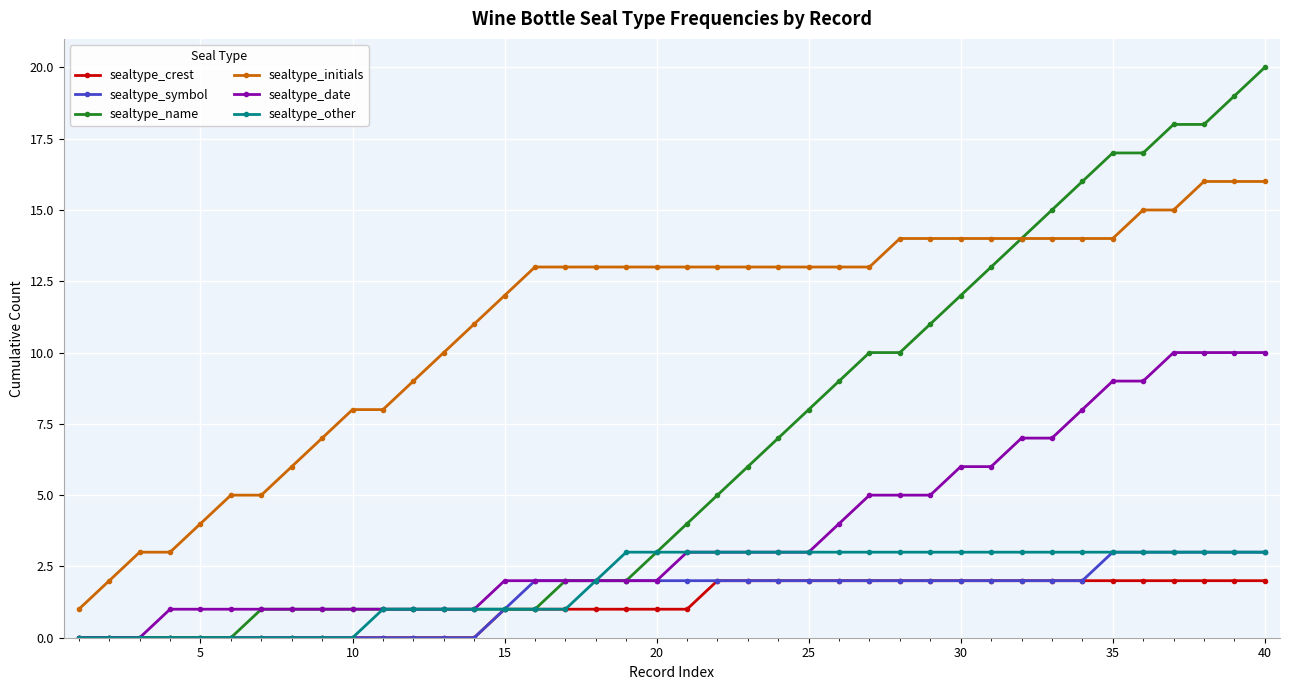

What is the difference between the maximum and second lowest values in the sealtype_symbol series?

3